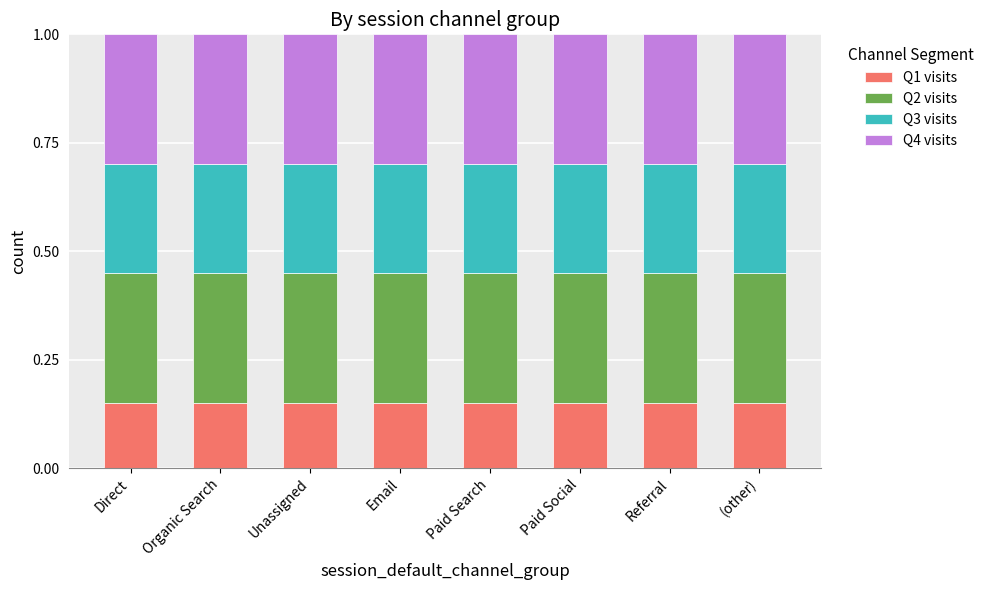

What is the sum of all Q1 visits values?

1.2